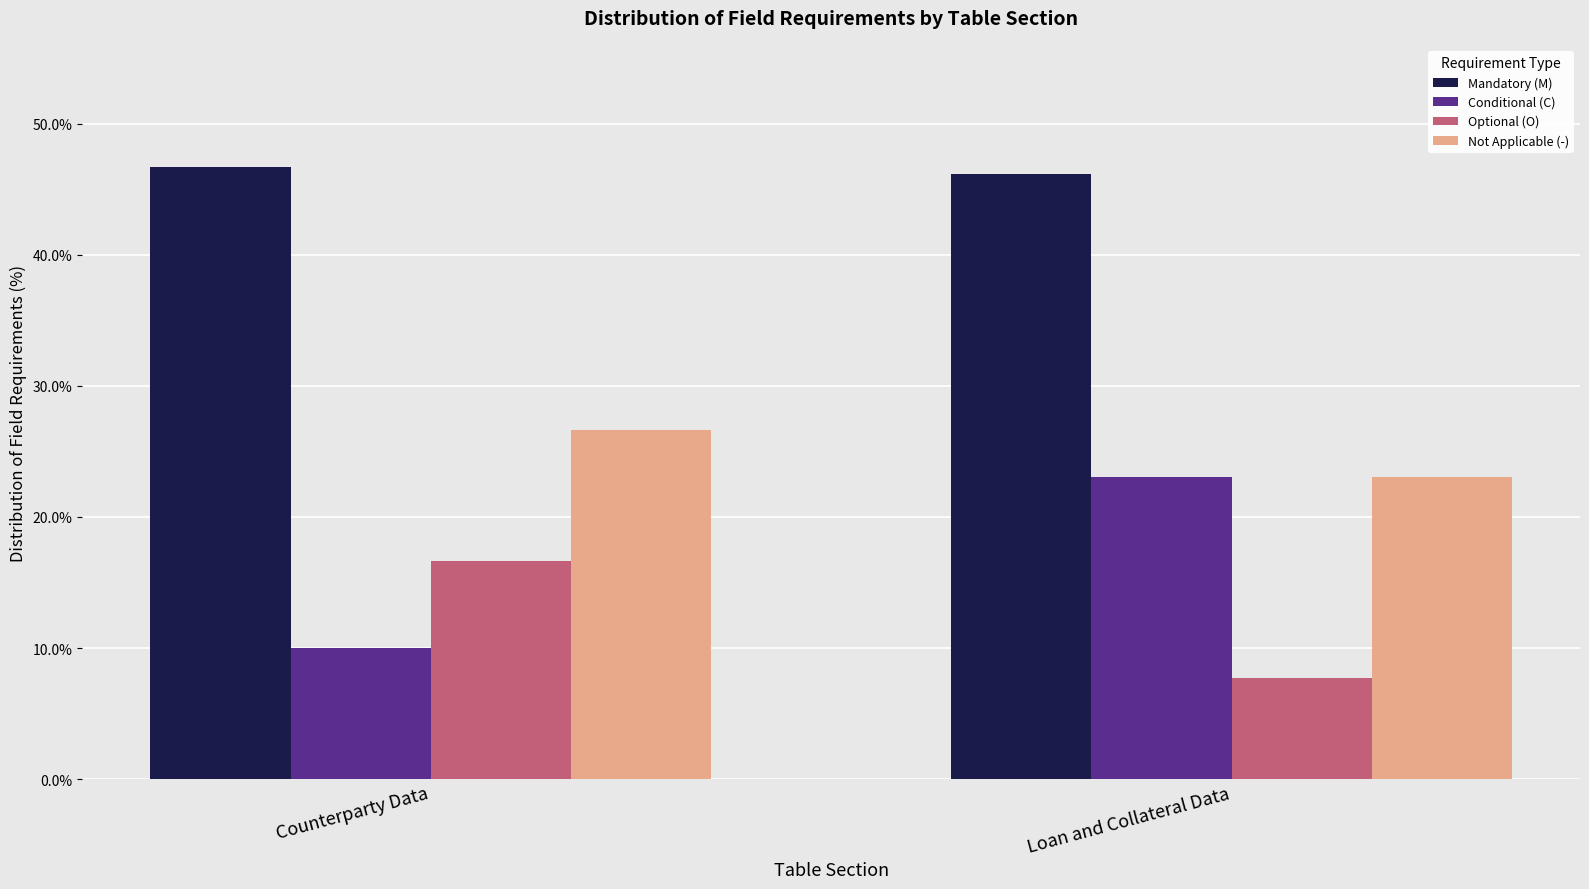

Is the value of Mandatory (M) at Counterparty Data greater than the value of Not Applicable (-) at Counterparty Data?

Yes